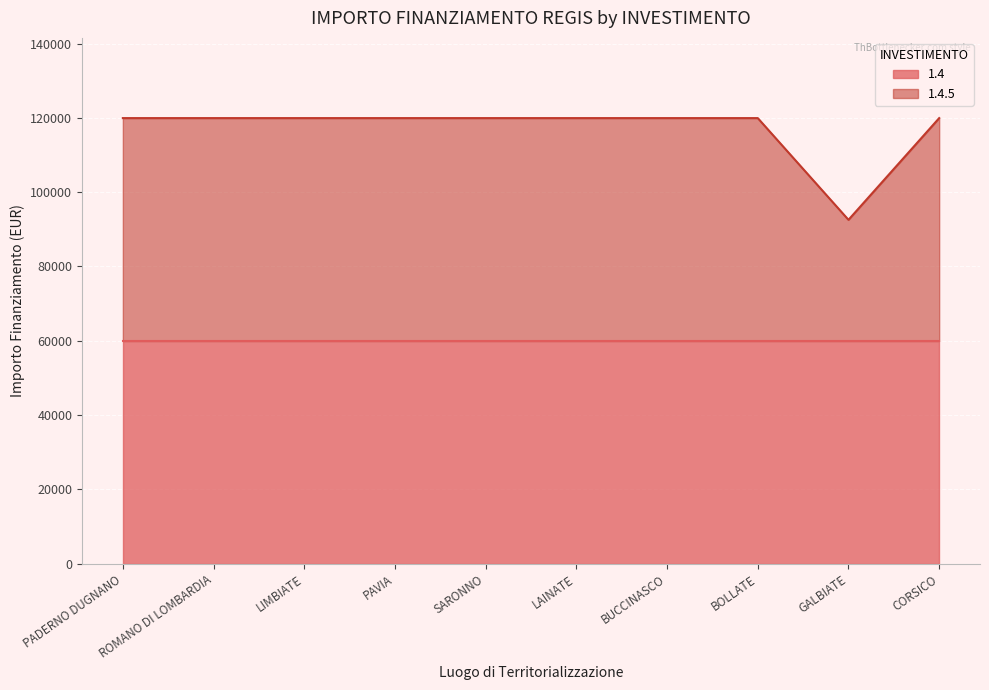

What is the maximum value for 1.4?

59966